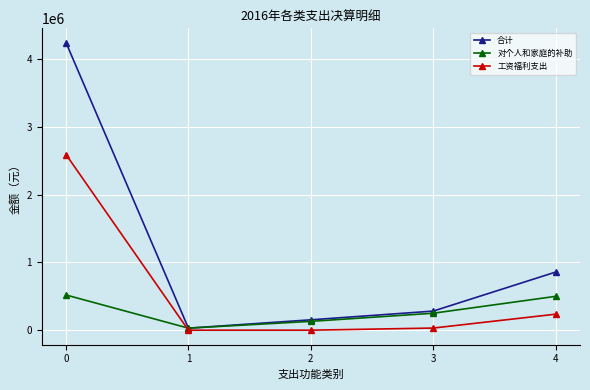

What is the value of the 合计 point at the 4th from the left?

281900.0